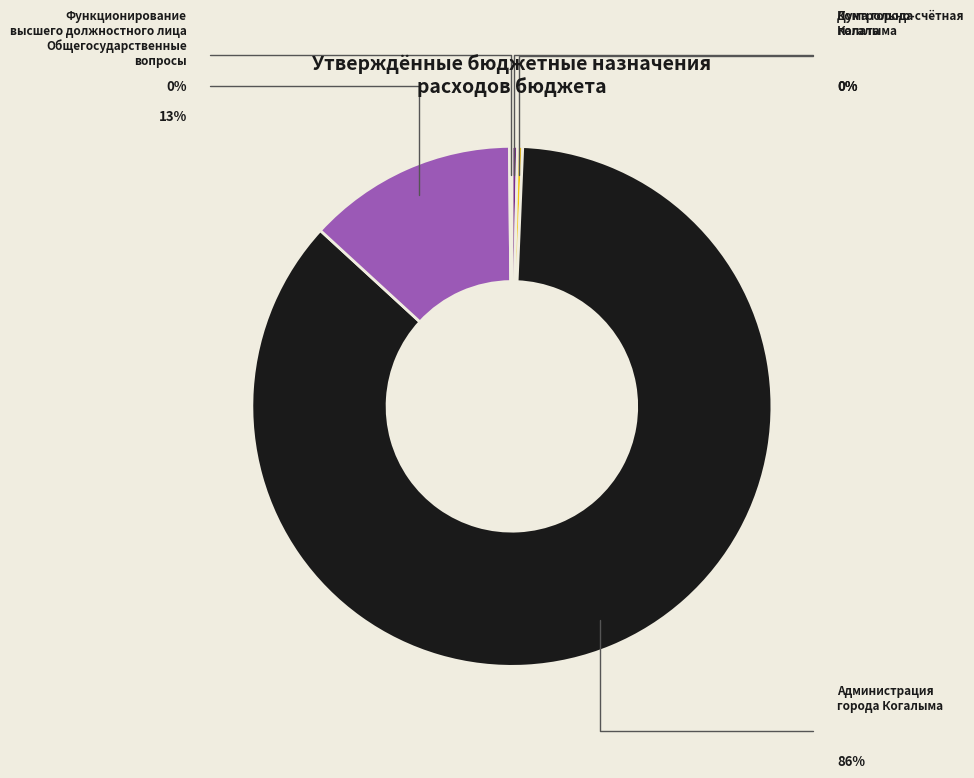

To the nearest percent, what is the difference between the largest and smallest slice percentages?

86%